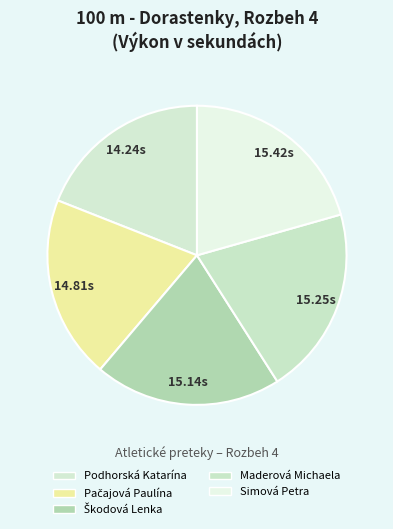

True or false: Maderová Michaela accounts for 31% of the total.

False